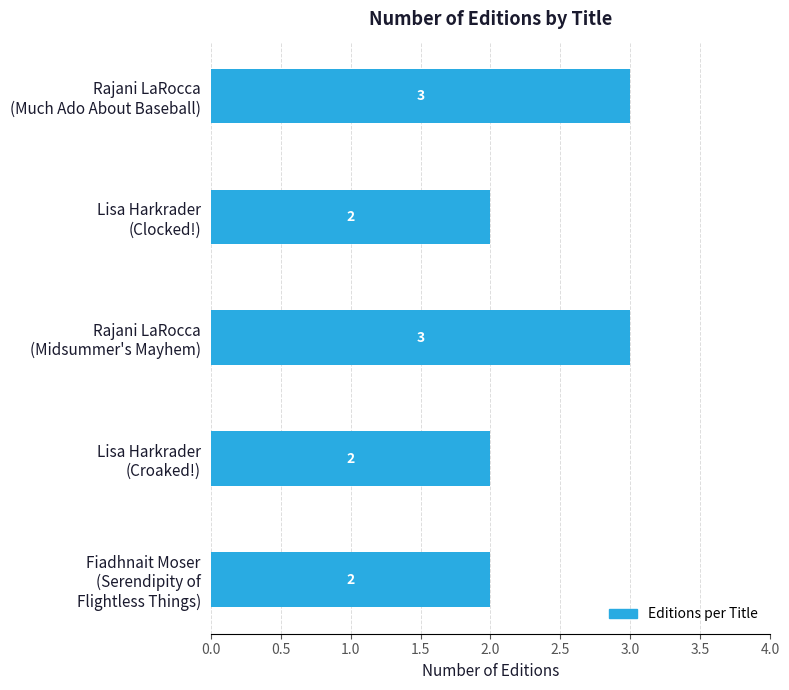

Reading top to bottom, transcribe all the data shown in this chart.

3	2	3	2	2